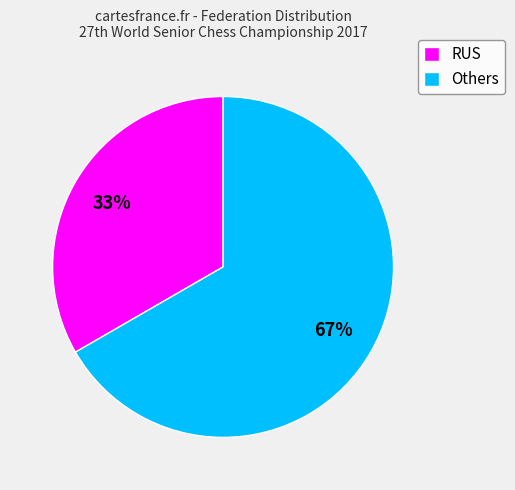

True or false: RUS accounts for 26% of the total.

False